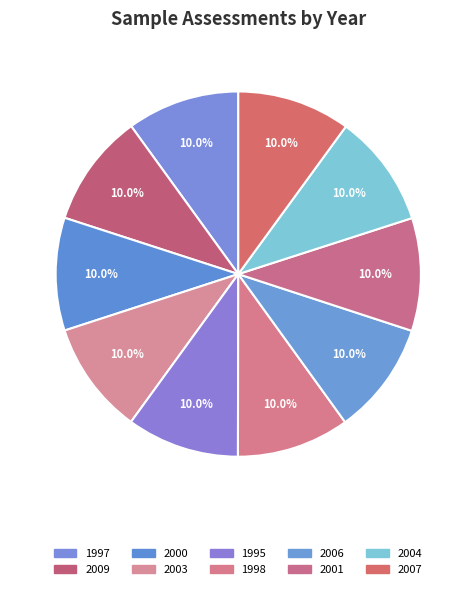

How many segments does this pie chart have?

10